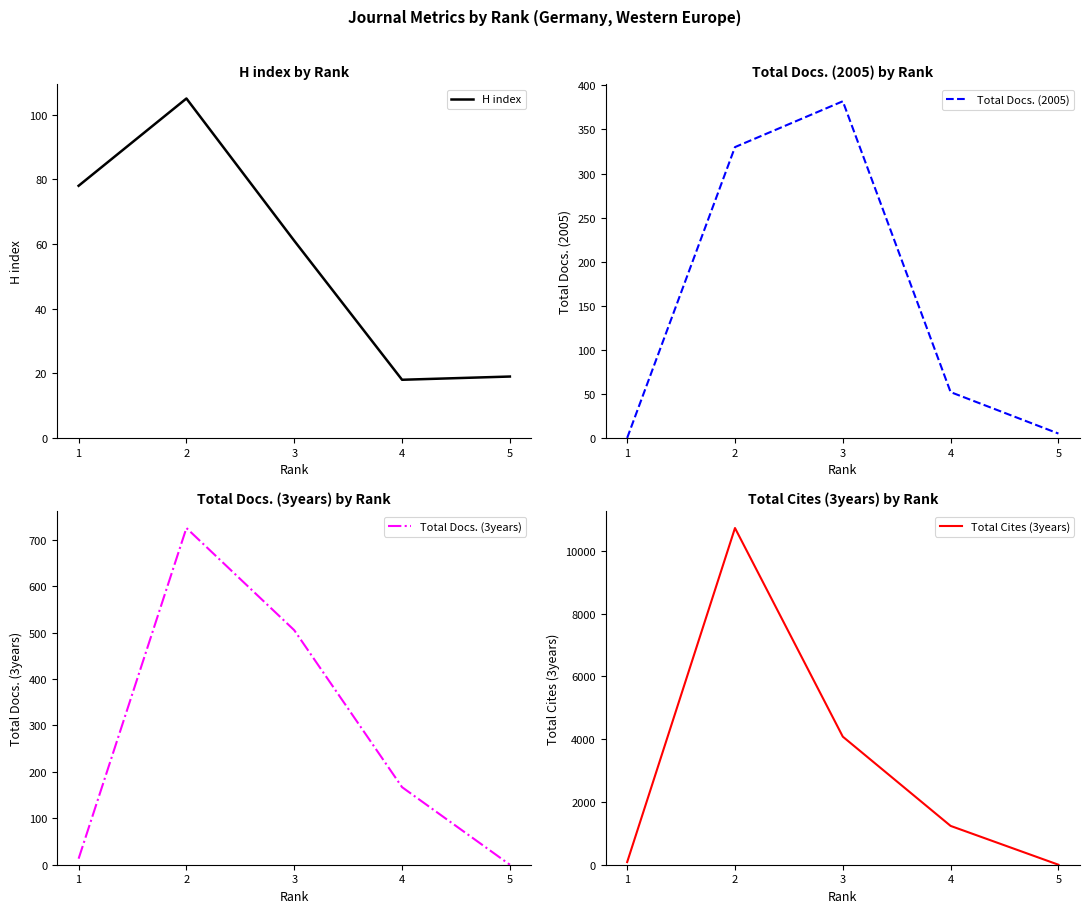

How many times do Total Cites (3years) and Total Docs. (2005) cross each other?

1